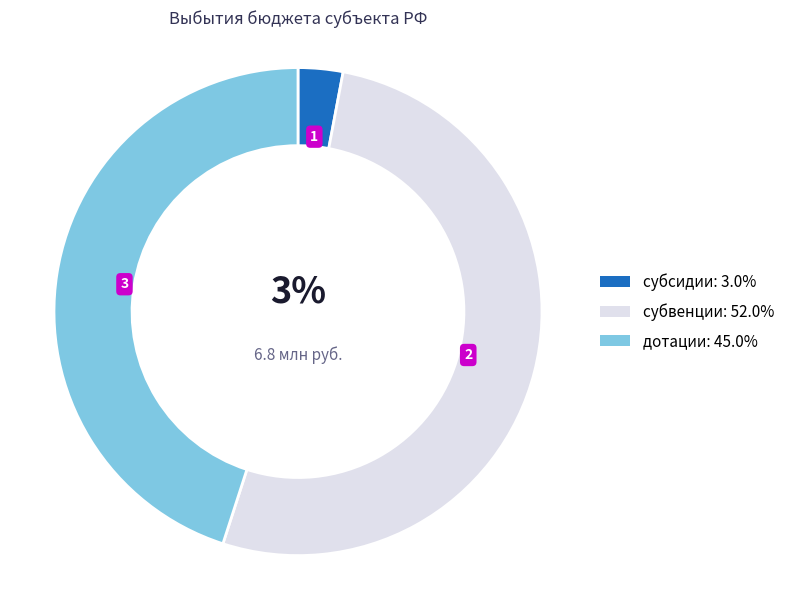

To the nearest percent, what percentage of the pie is субвенции?

52%